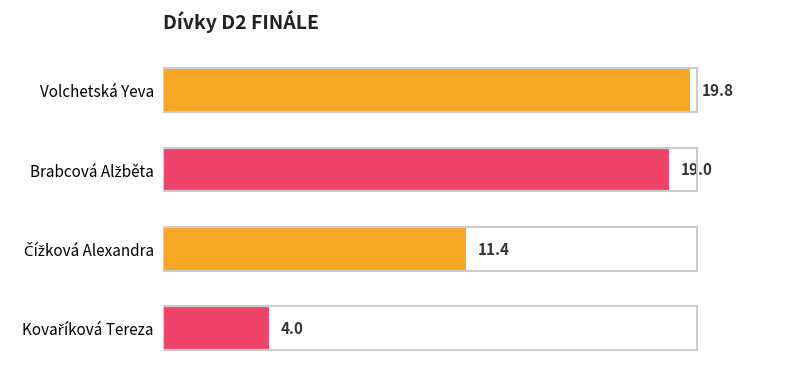

Are the bars horizontal?

Yes